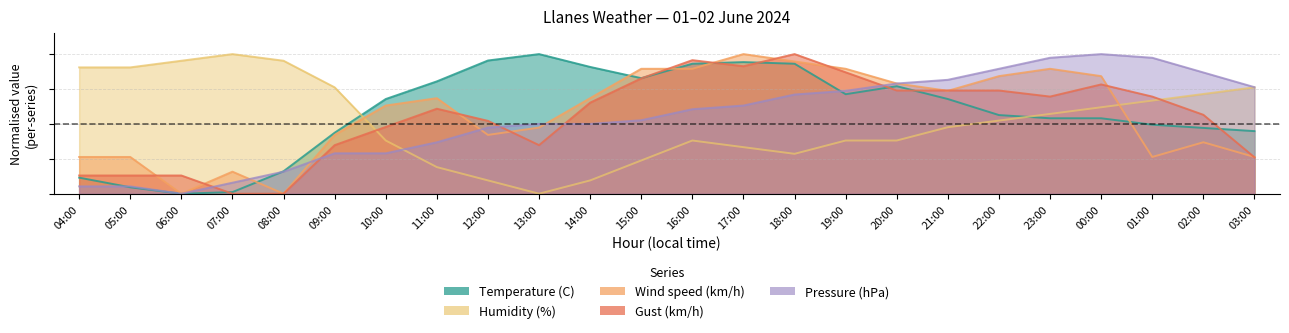

What is the difference between the Humidity (%) values at 13:00 and 20:00?

0.4